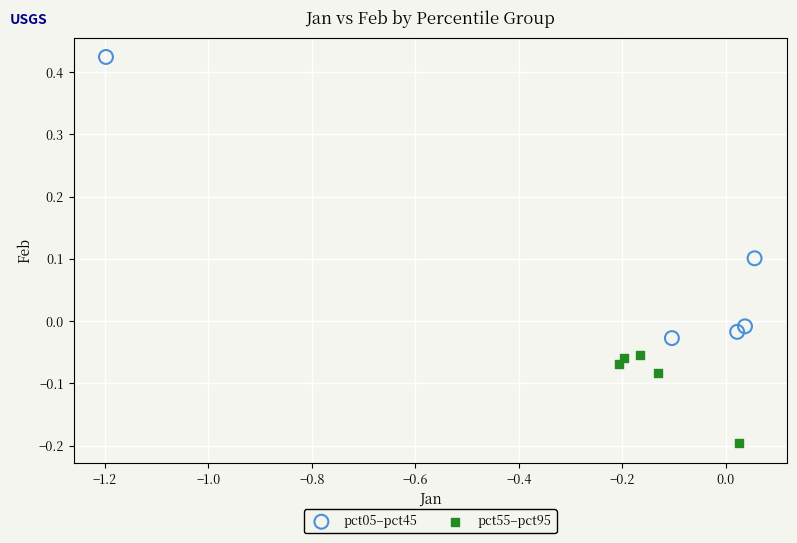

Which series has the largest Y range (max minus min)?

pct05–pct45